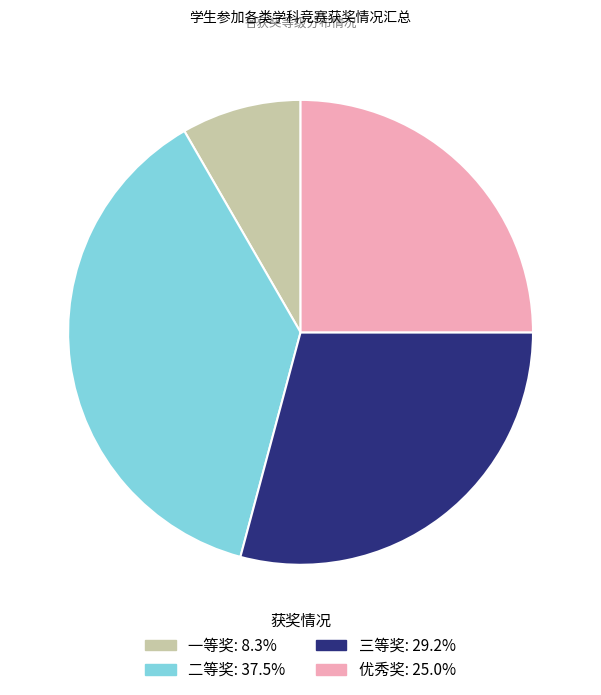

Does any single category account for the majority?

No